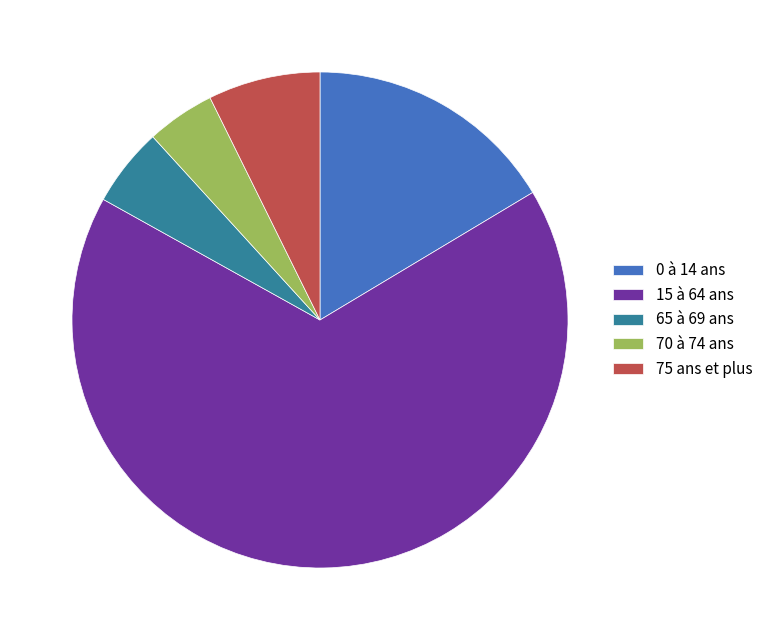

Is the sum of 75 ans et plus and 65 à 69 ans greater than half?

No